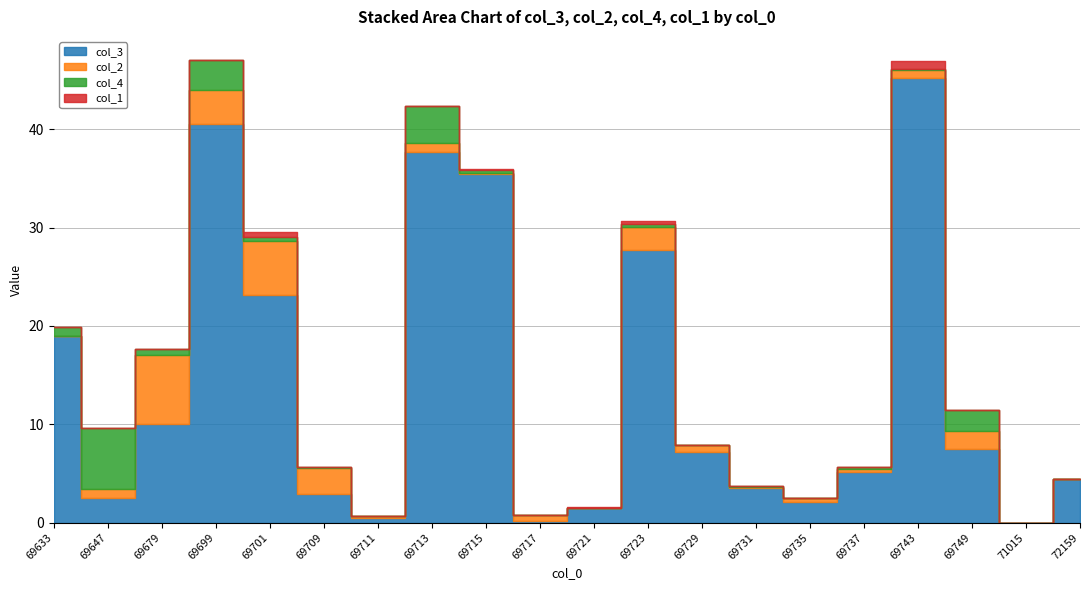

How many lines are shown in the chart?

4